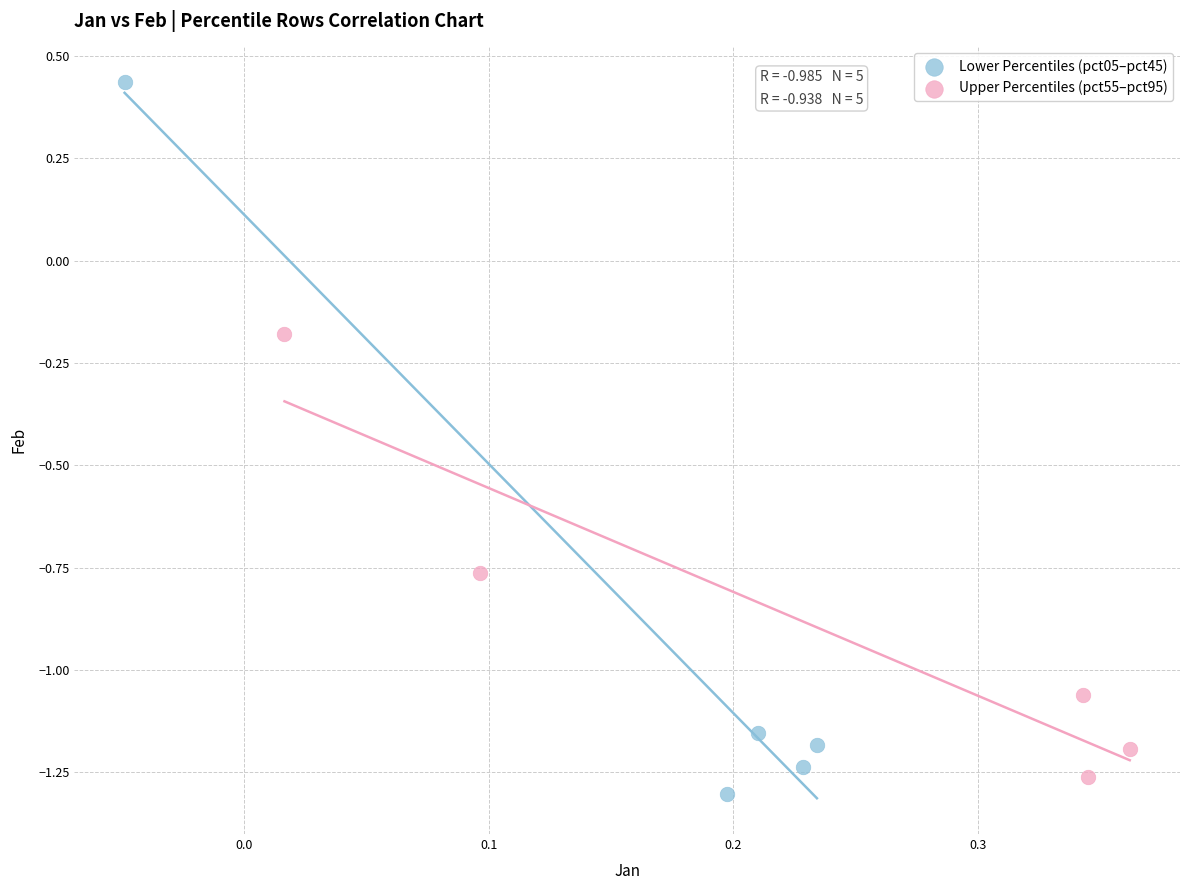

Which series has the widest spread of Y values?

Lower Percentiles (pct05–pct45)